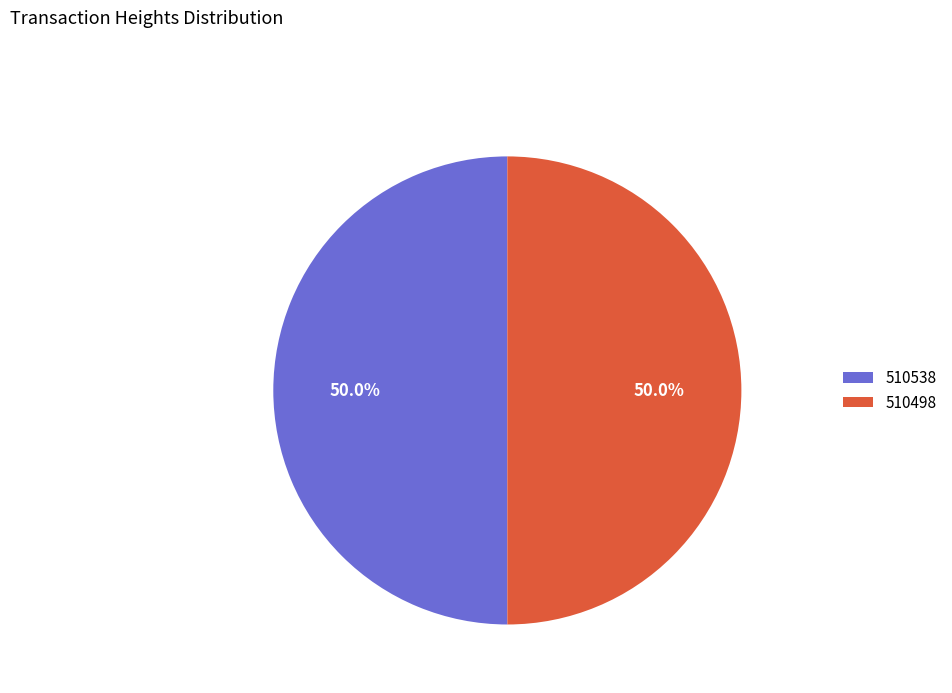

Approximately how many times larger is the value at 510498 compared to 510538?

1.0